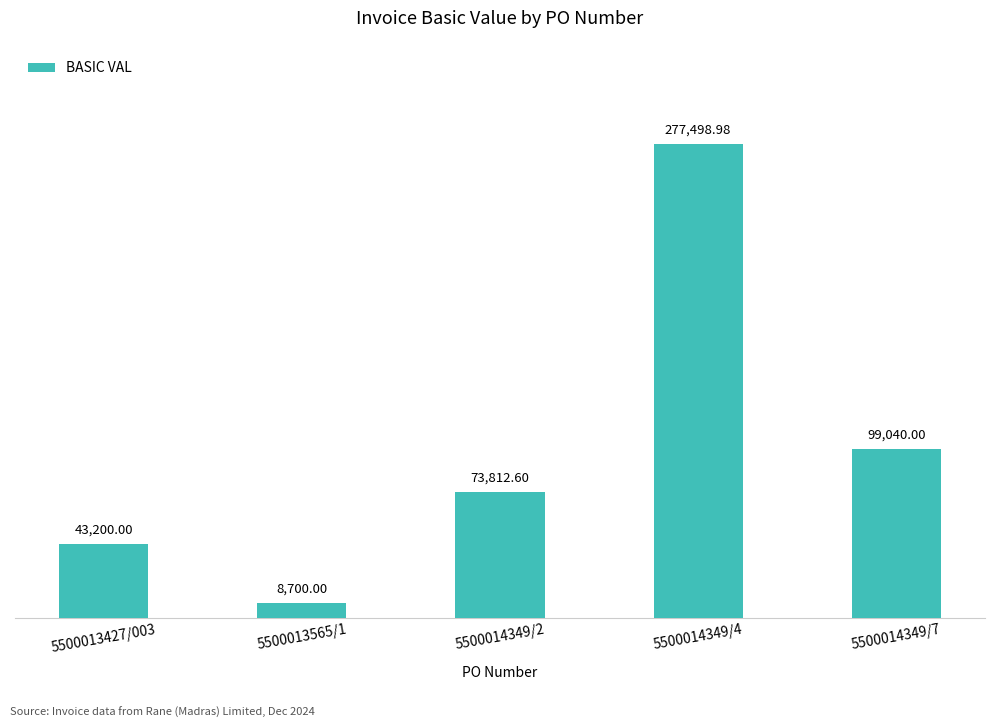

The chart shows a value of 277499.0 at 5500014349/4. True or false?

True